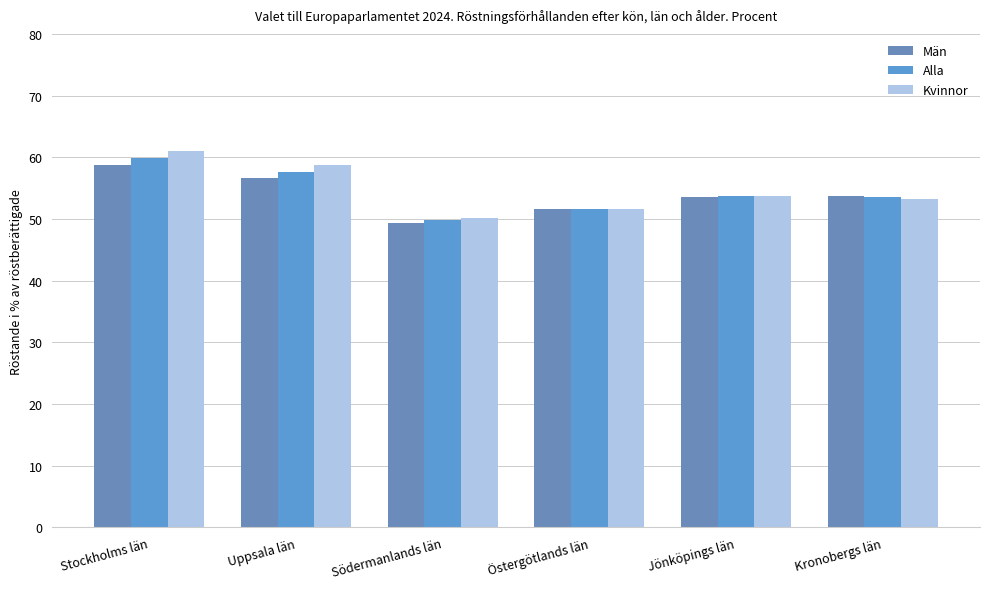

Rank the series by their maximum value, from highest to lowest.

Kvinnor, Alla, Män